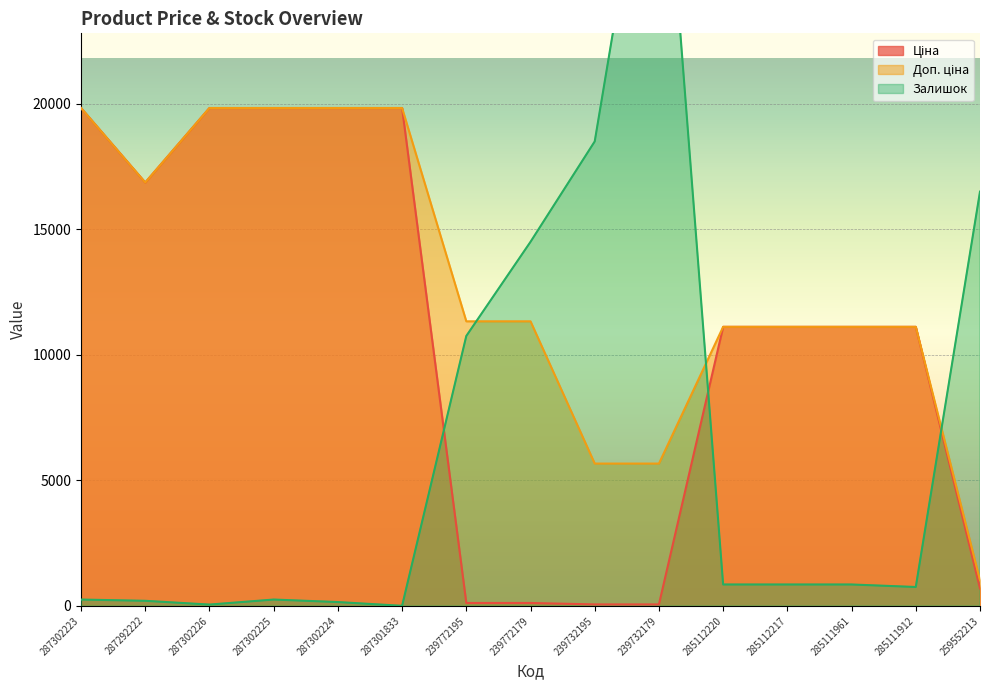

What is the spread (max minus min) of values at 239732179?

33743.3